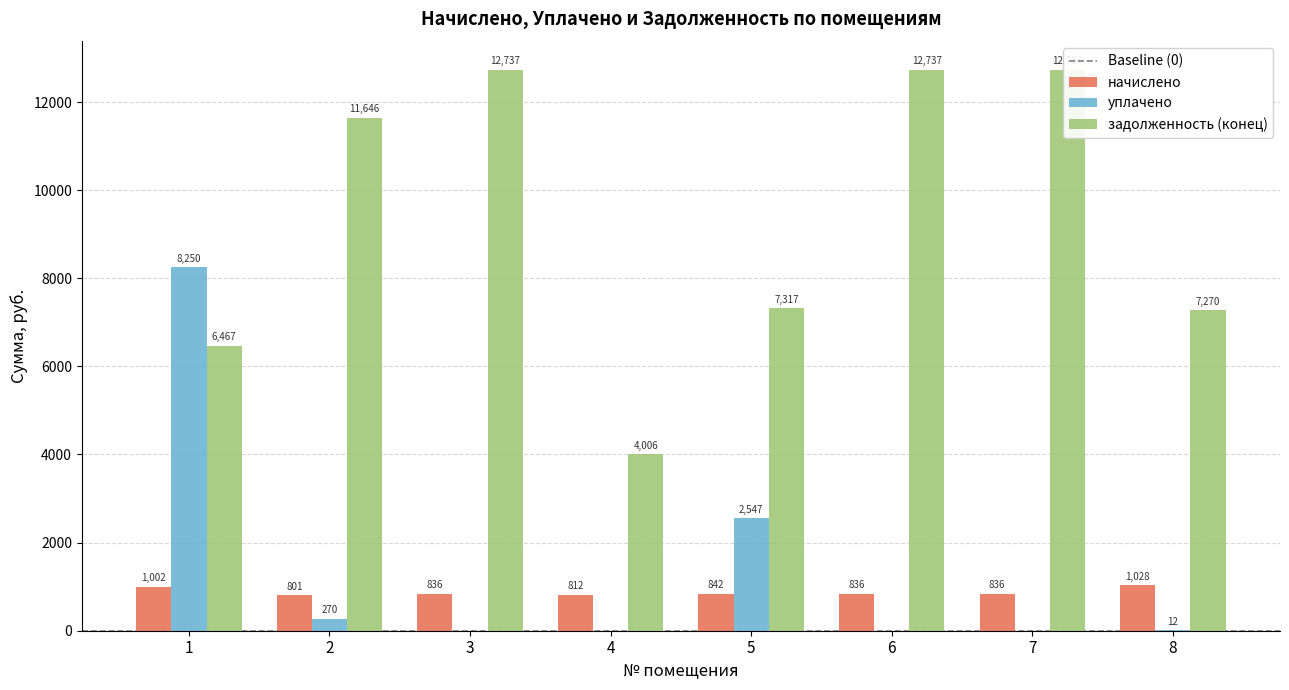

How many bars are there in each group?

3